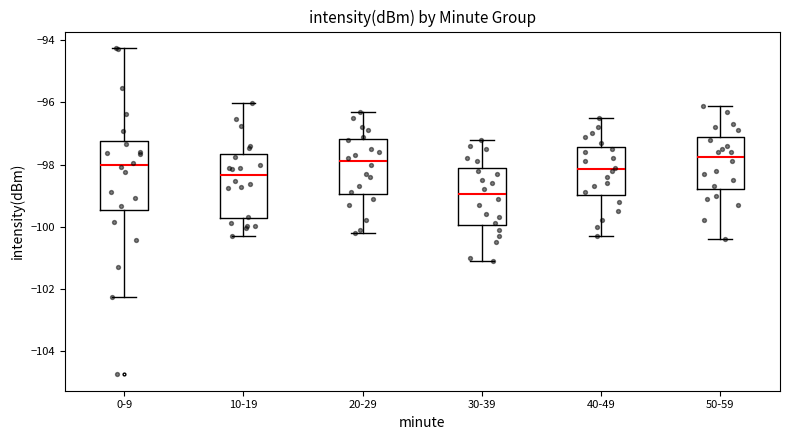

Which box's median line is the lowest?

30-39